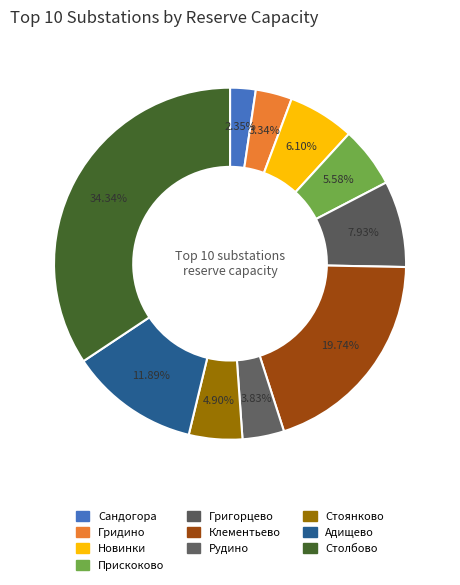

Rank the categories by value from highest to lowest.

ПС 110/10 кВ «Столбово», ПС 110/10 кВ «Клементьево», ПС 35/10 кВ «Адищево», ПС 110/10 кВ «Григорцево», ПС 35/10 кВ «Новинки», ПС 35/10 кВ «Прискоково», ПС 35/10 кВ «Стоянково», ПС 35/10 кВ «Рудино», ПС 35/10 кВ «Гридино», ПС 35/6 кВ «Сандогора»